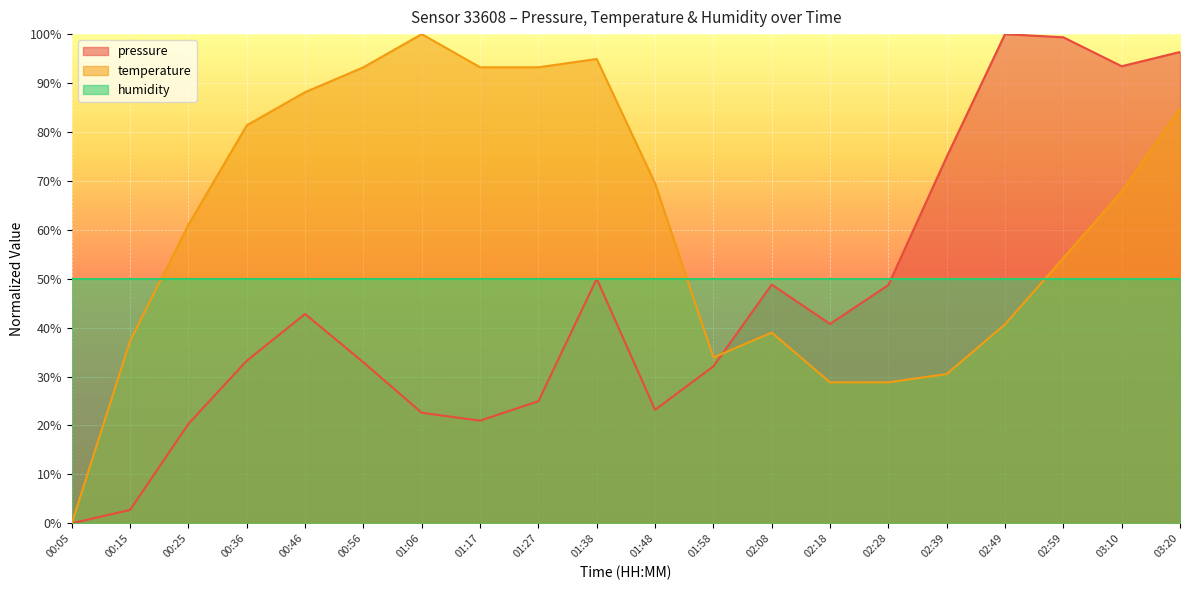

How many distinct data groups are displayed?

3